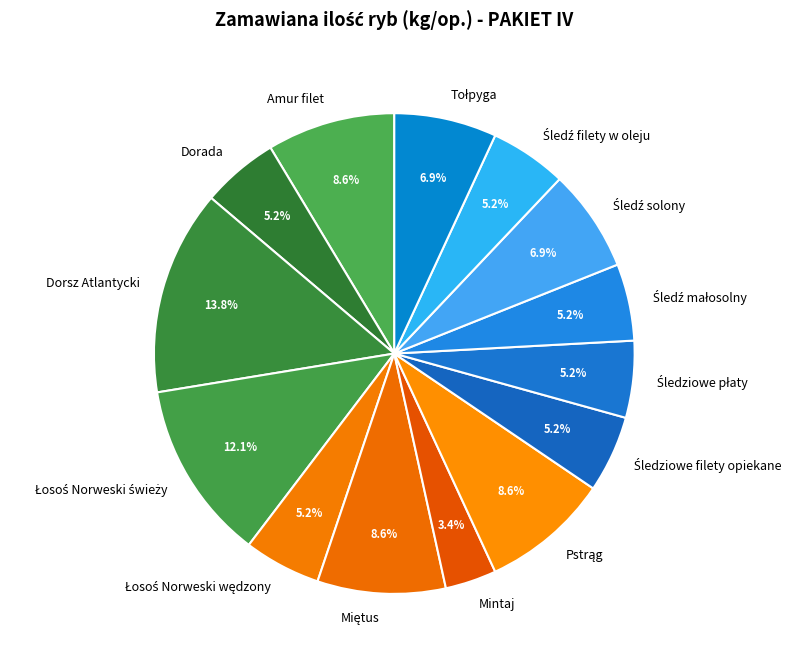

Which slice is the largest?

Dorsz Atlantycki